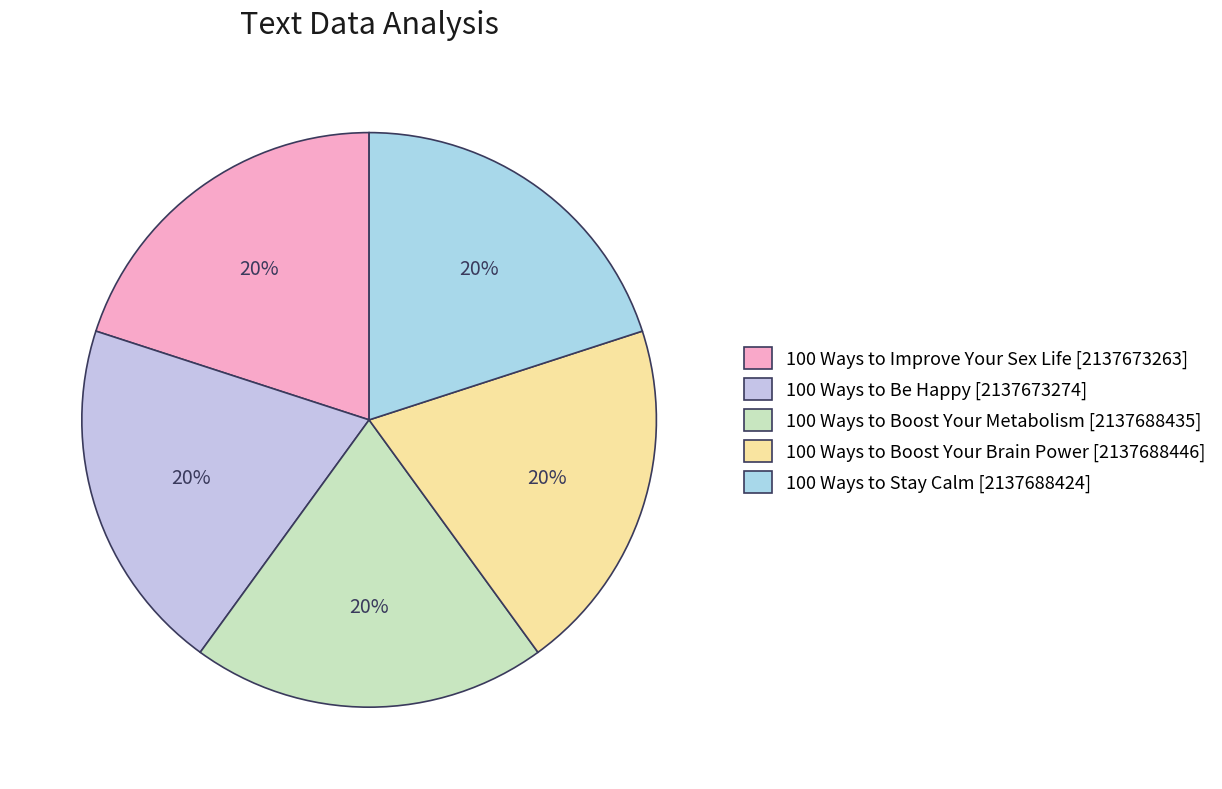

How many segments does this pie chart have?

5